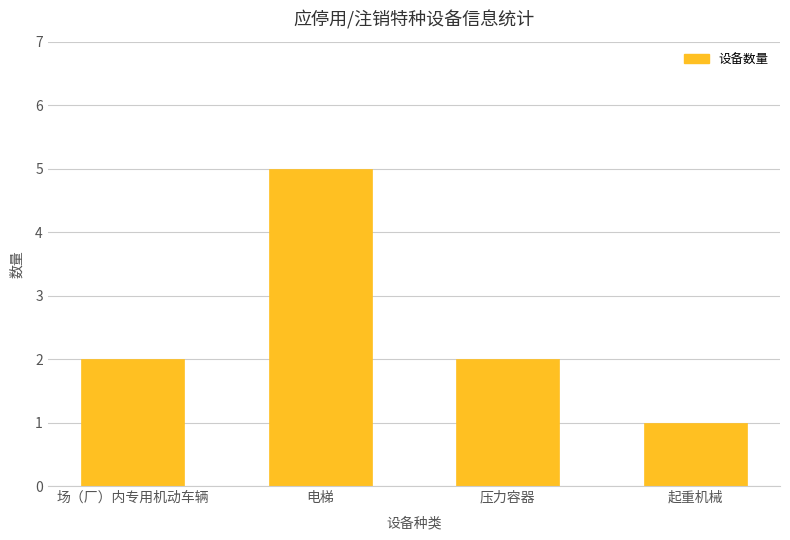

Count the values in the range 2 to 5.

3